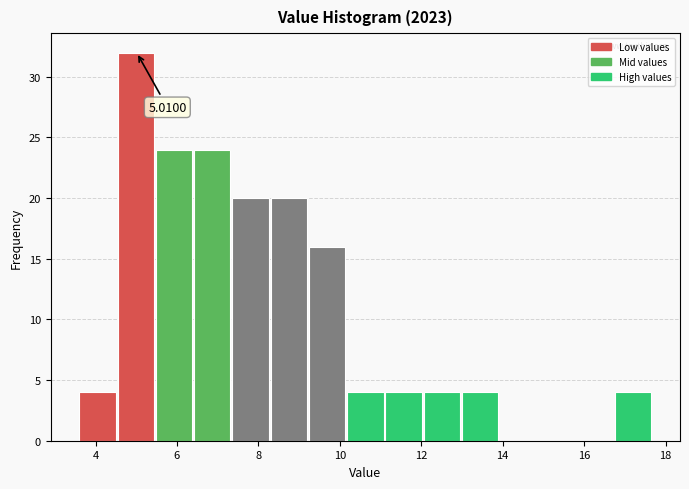

Over which range of the x-axis is the bar tallest?

4.54 to 5.48